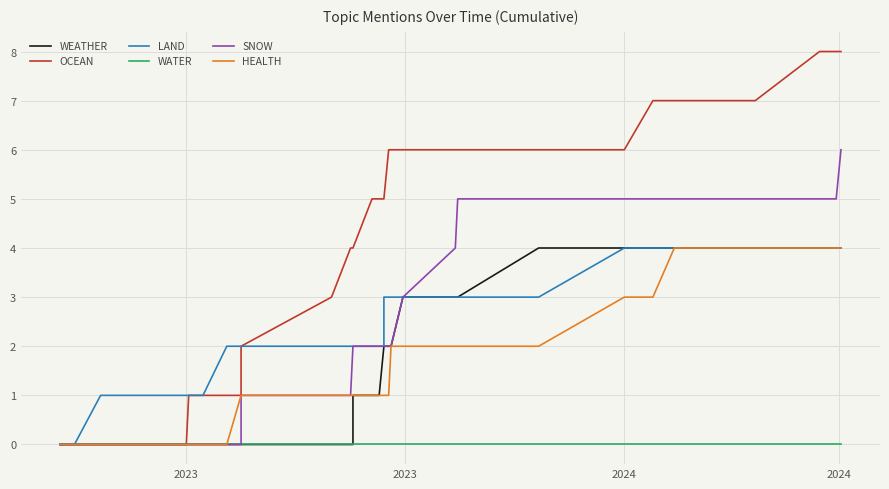

True or false: LAND and HEALTH intersect in this chart.

False